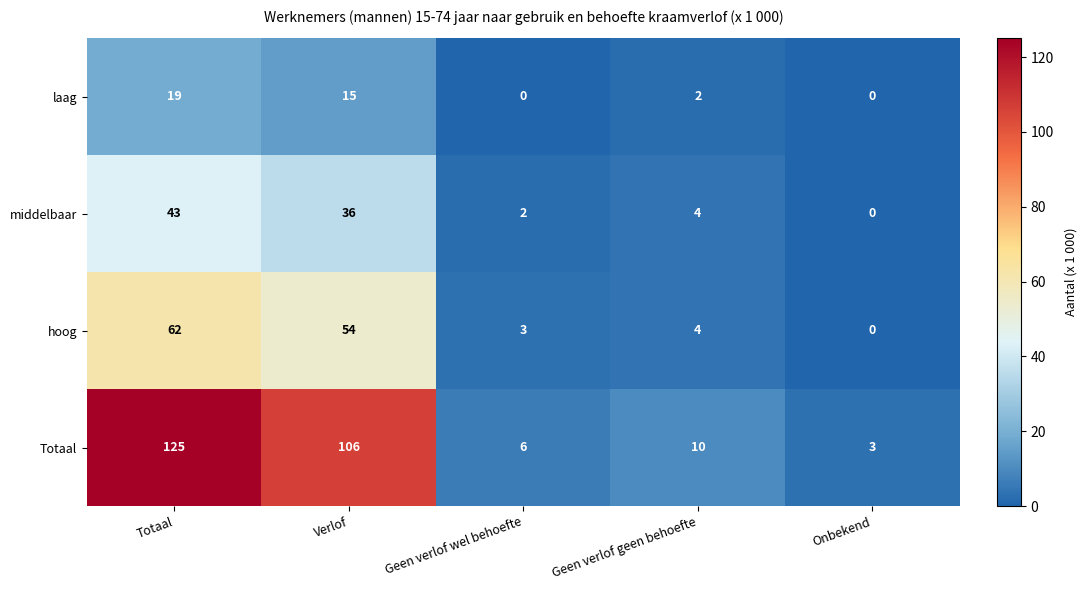

Which label corresponds to the largest value in the chart?

Totaal